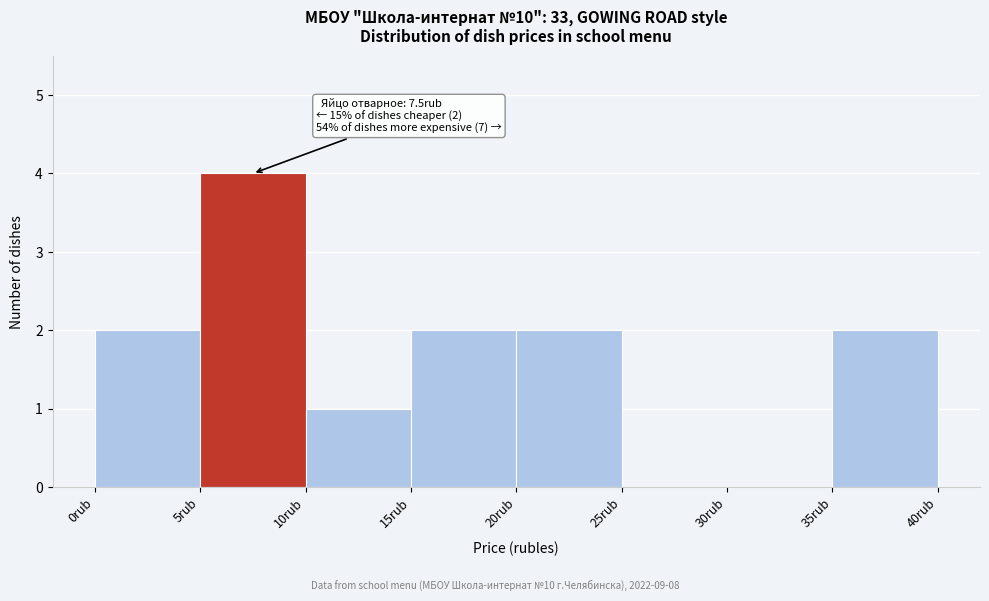

Which range on the x-axis has the tallest bar?

5 to 10